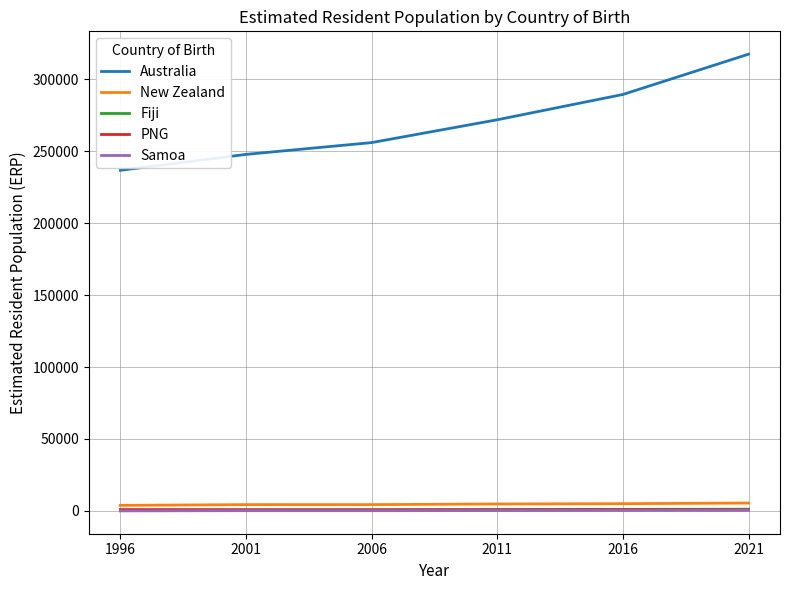

Which series has the widest spread of values?

Australia